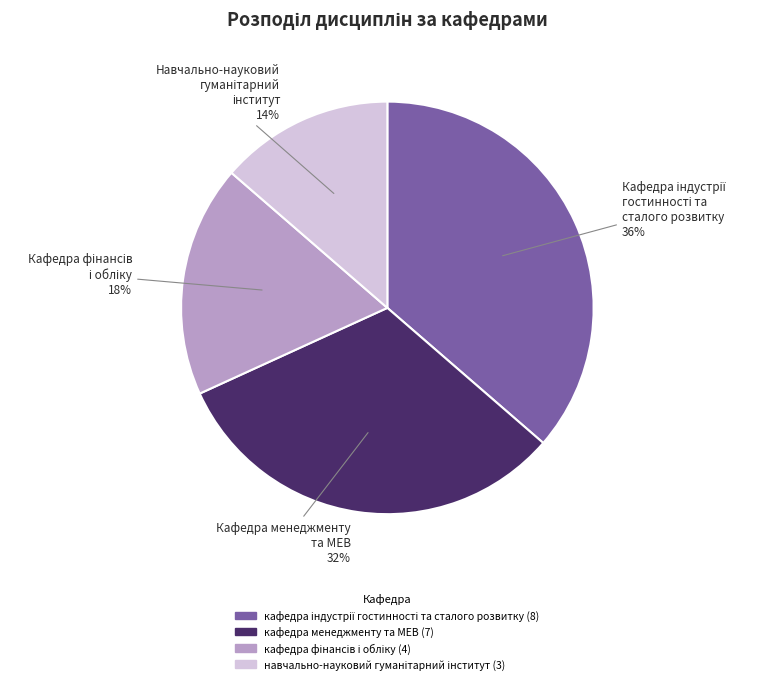

To the nearest percent, what is the average slice percentage?

25%